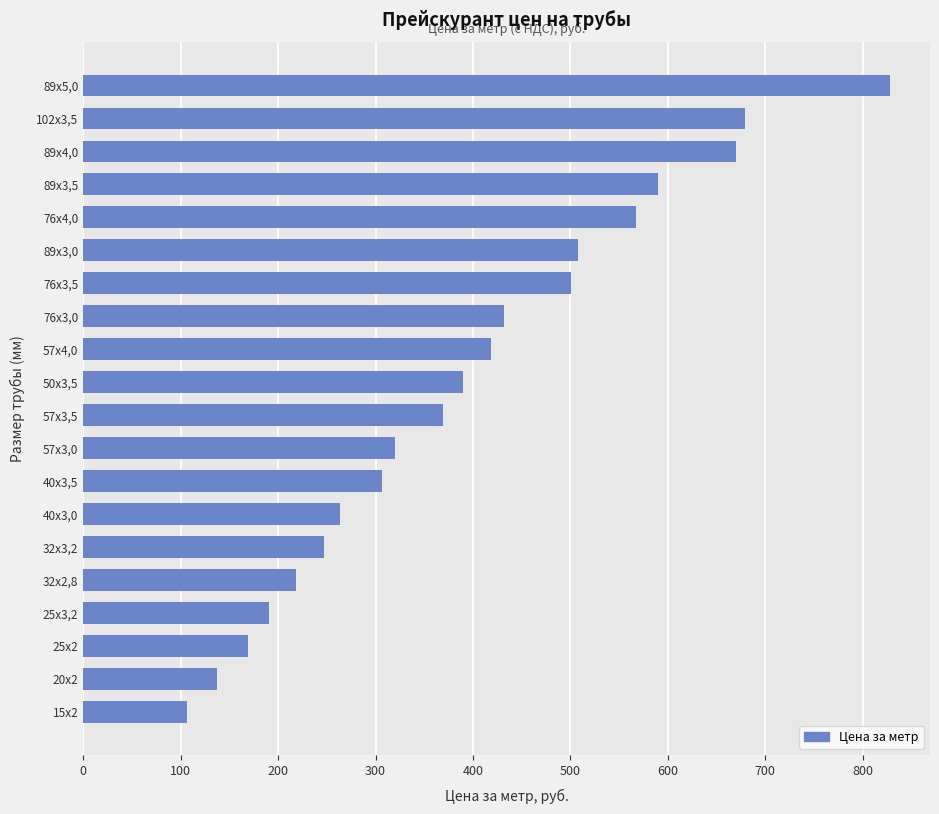

The chart shows a value of 190.8 at 57х4,0. True or false?

False